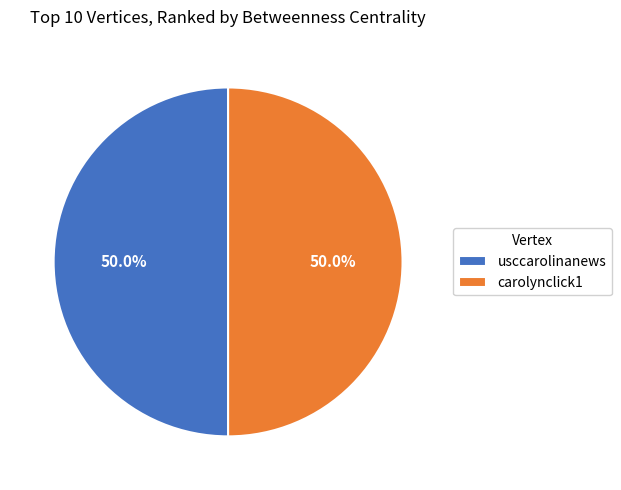

What is the ratio of the value at usccarolinanews to the value at carolynclick1?

1.0